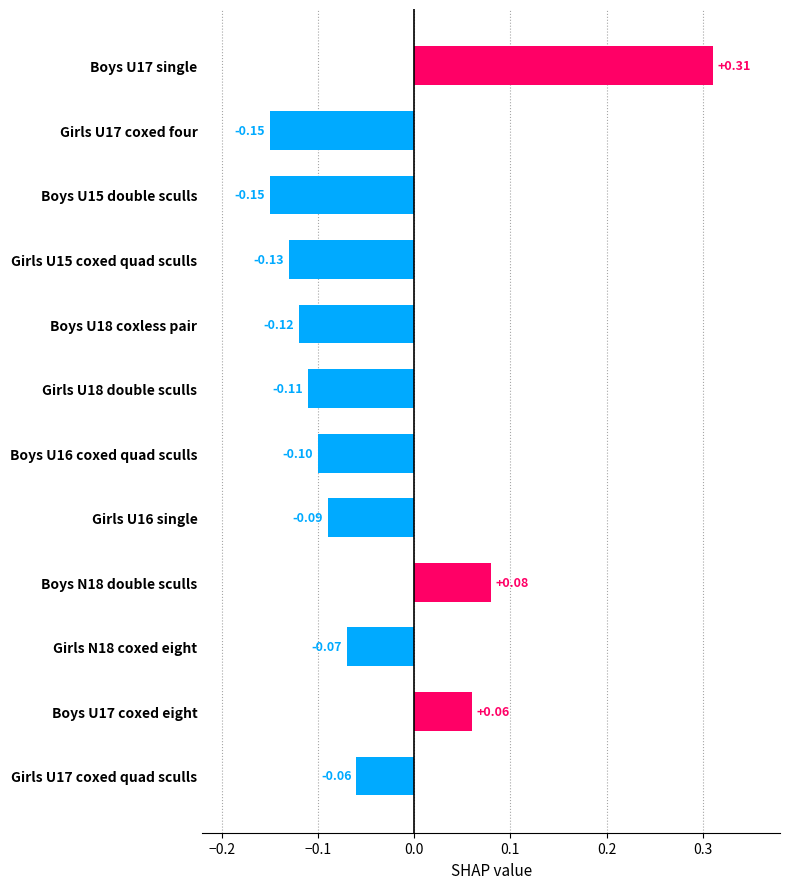

What is the difference between the maximum and minimum values?

0.5